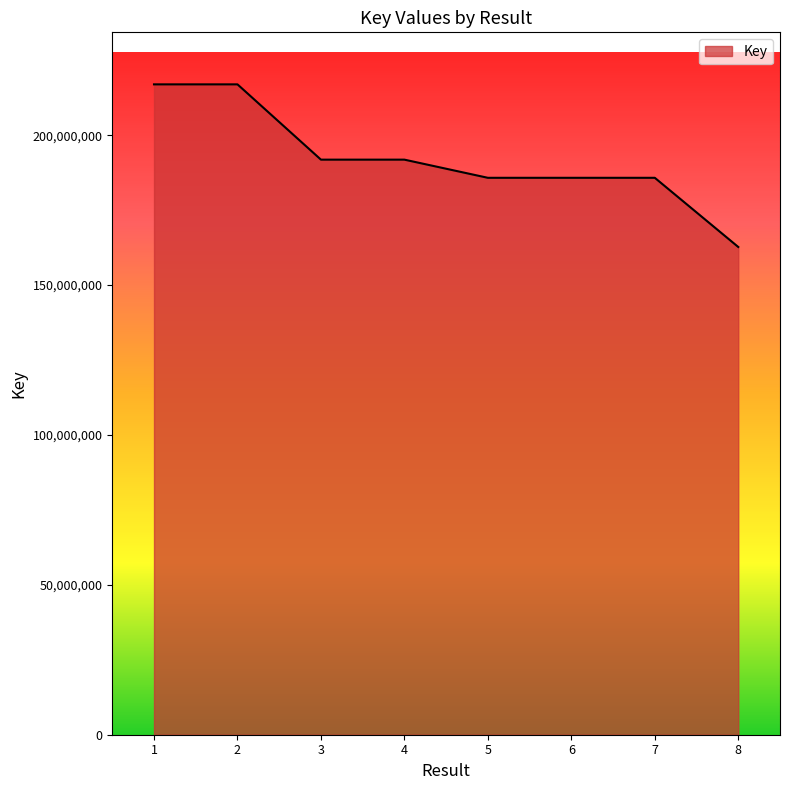

What is the smallest value displayed?

162696271